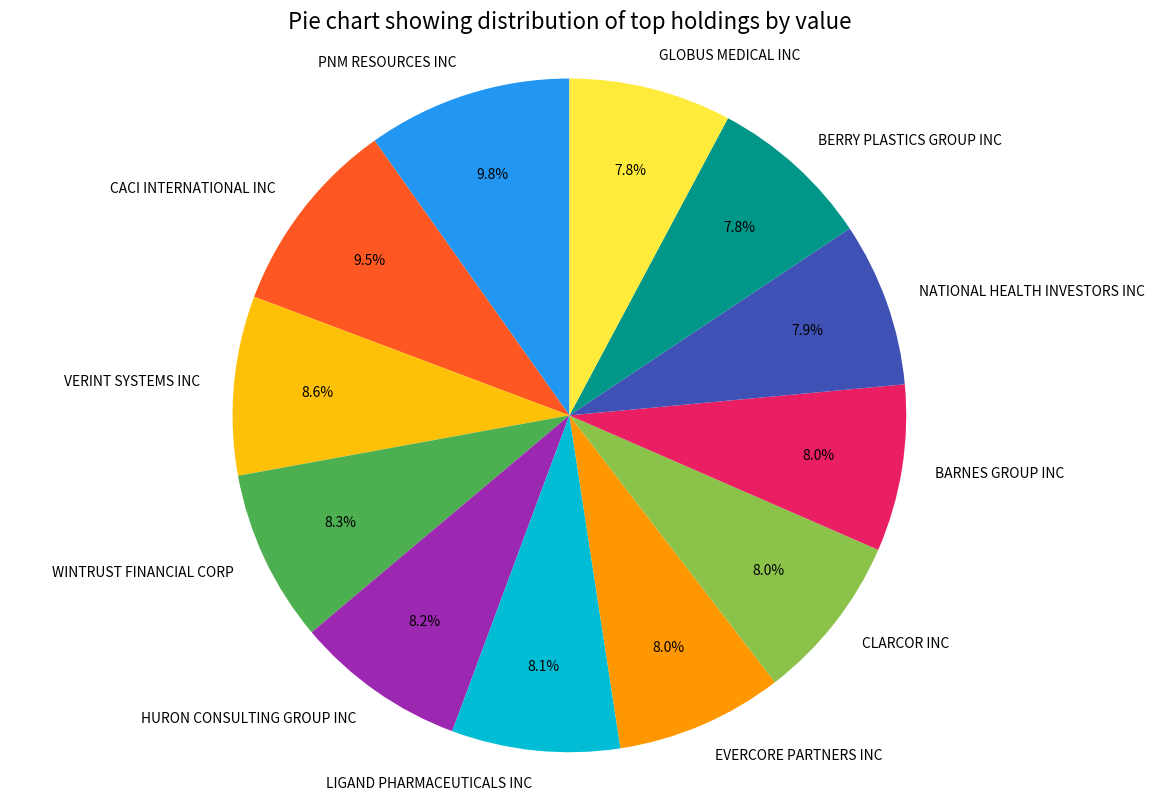

Is it true that GLOBUS MEDICAL INC is 1% of the pie?

False